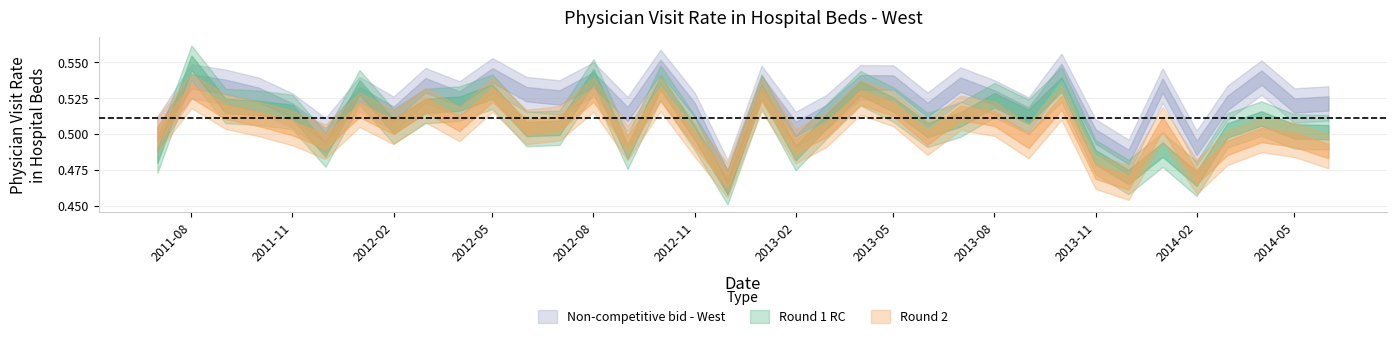

In Non-competitive bid - West, how many points are lower than both neighbors (excluding endpoints)?

12